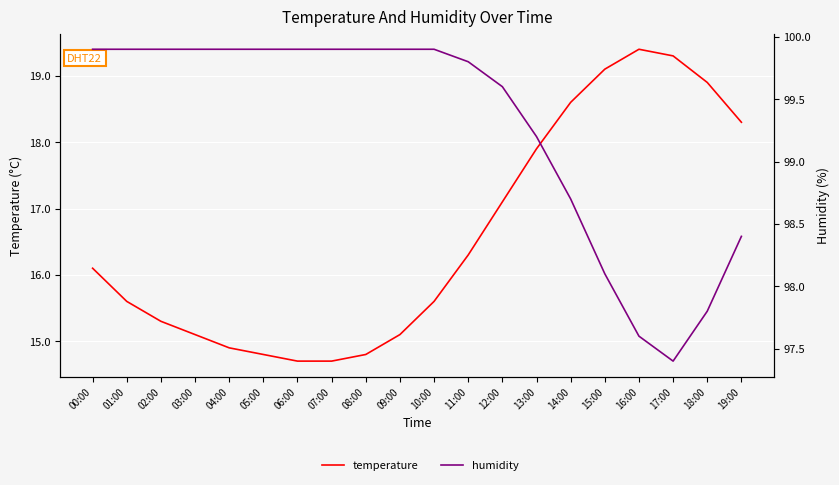

Which series has the largest range (max minus min)?

temperature